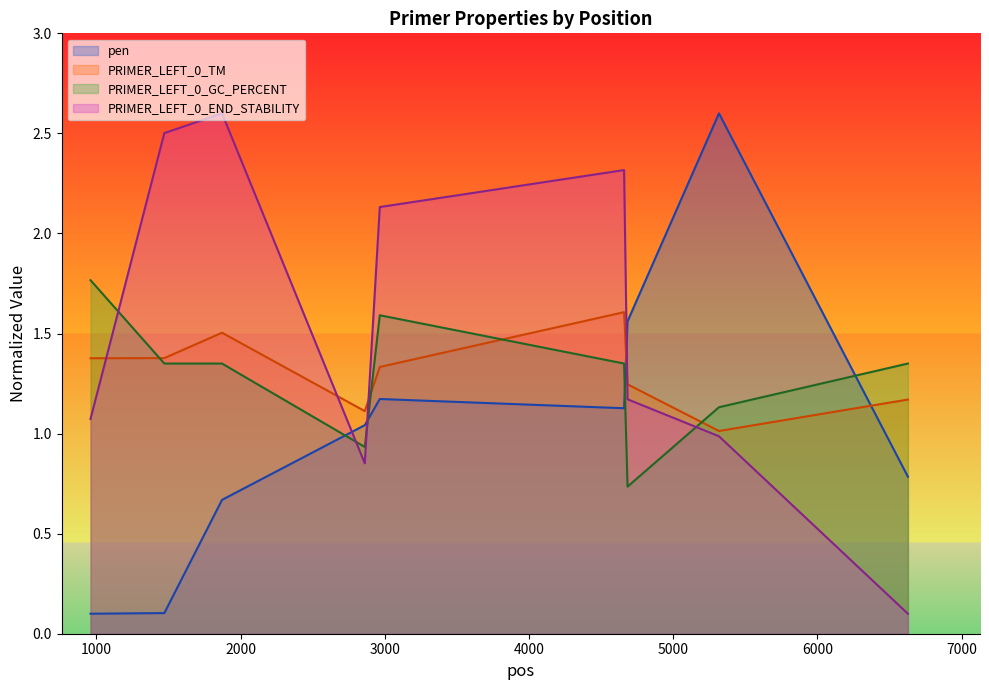

In pen, how many points are lower than both neighbors (excluding endpoints)?

1